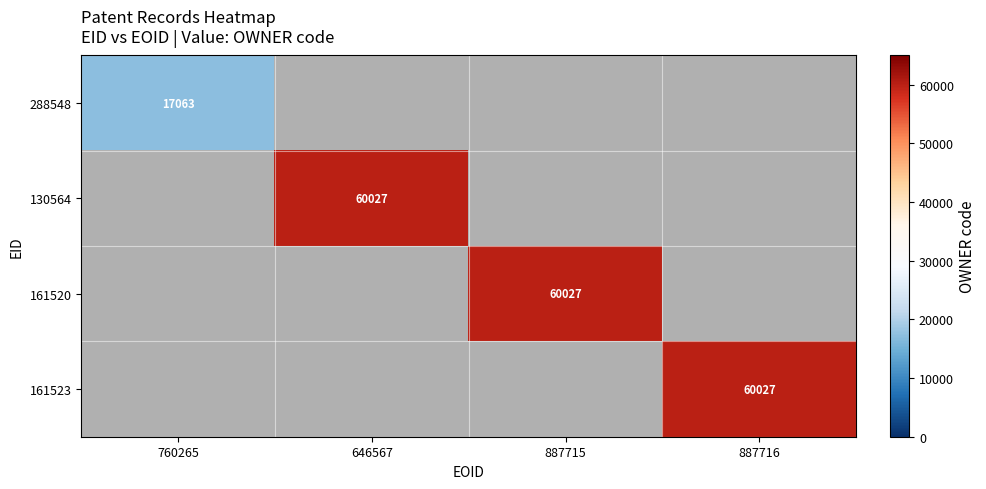

At how many categories does at least one series exceed 21708?

3